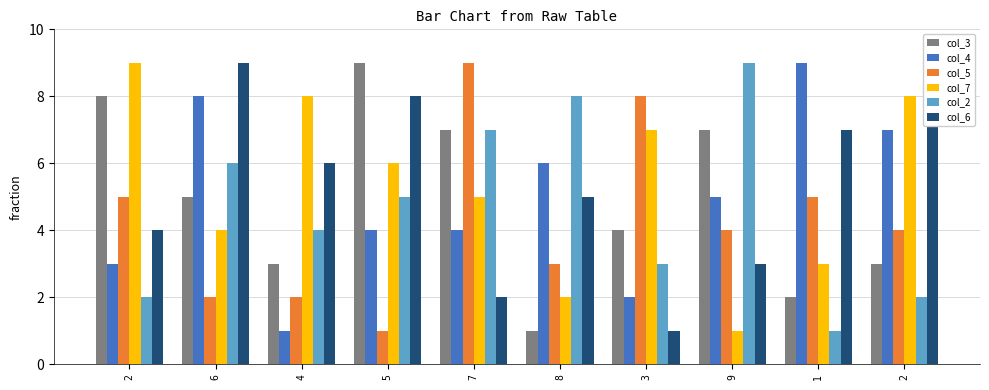

Reading left to right, extract all data points from this chart.

col_3: 2=8	6=5	4=3	5=9	7=7	8=1	3=4	9=7	1=2	2=3
col_4: 2=3	6=8	4=1	5=4	7=4	8=6	3=2	9=5	1=9	2=7
col_5: 2=5	6=2	4=2	5=1	7=9	8=3	3=8	9=4	1=5	2=4
col_7: 2=9	6=4	4=8	5=6	7=5	8=2	3=7	9=1	1=3	2=8
col_2: 2=2	6=6	4=4	5=5	7=7	8=8	3=3	9=9	1=1	2=2
col_6: 2=4	6=9	4=6	5=8	7=2	8=5	3=1	9=3	1=7	2=9